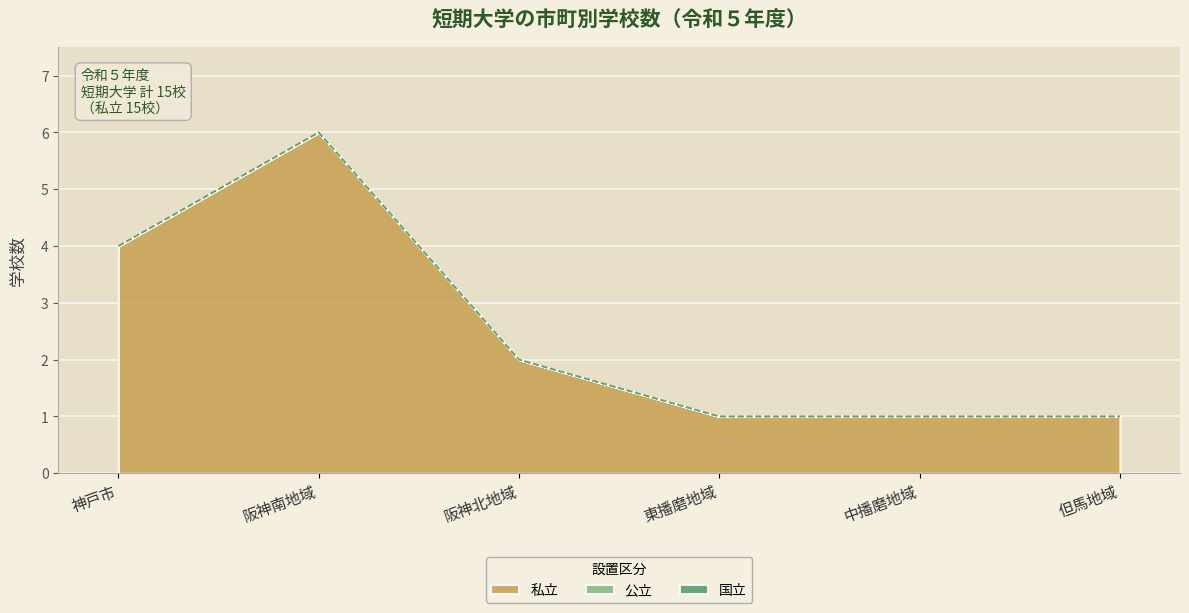

Is the value of 私立 at 神戸市 greater than the value of 公立 at 神戸市?

Yes